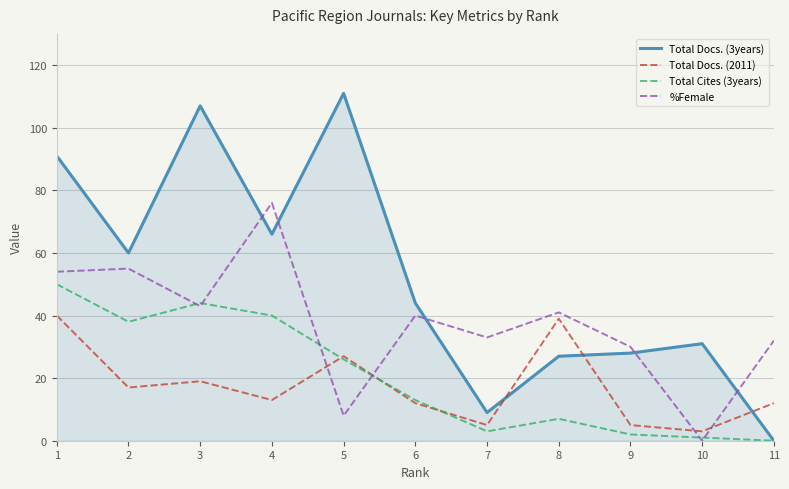

Which series has the widest spread of values?

Total Docs. (3years)